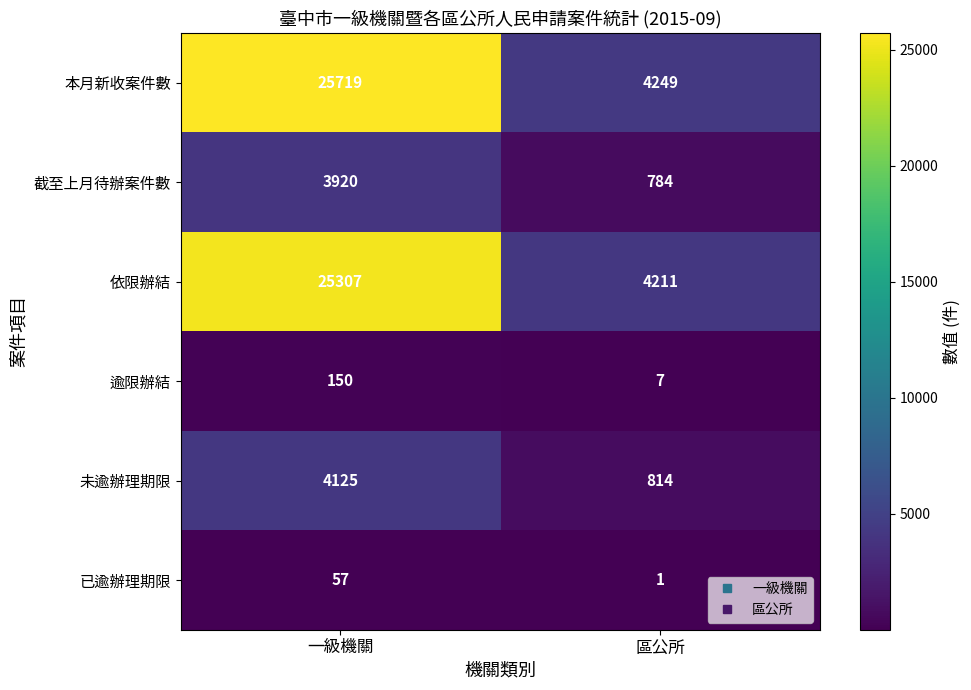

At which category does the chart reach its peak across all series?

一級機關